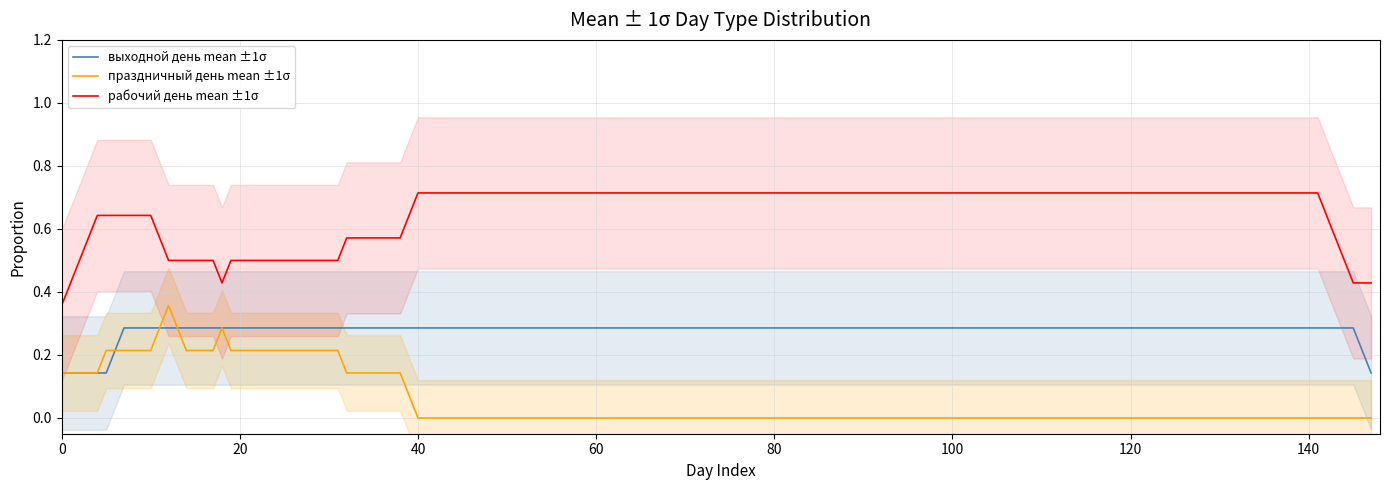

True or false: праздничный день mean ±1σ and рабочий день mean ±1σ cross at least once.

False